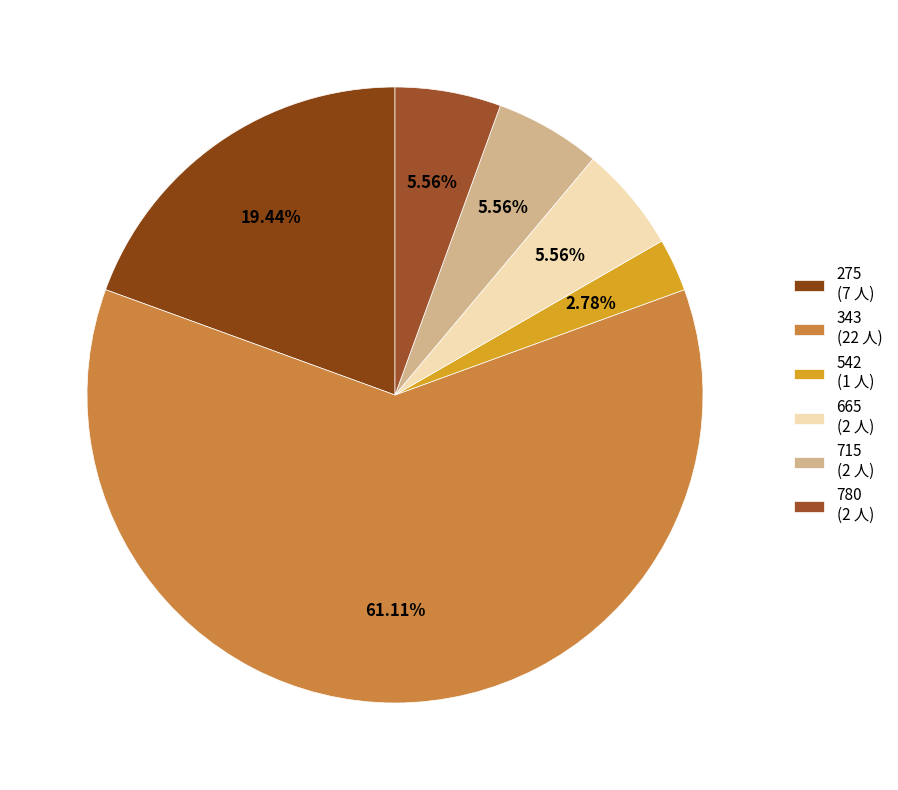

True or false: 343 accounts for 61% of the total.

True